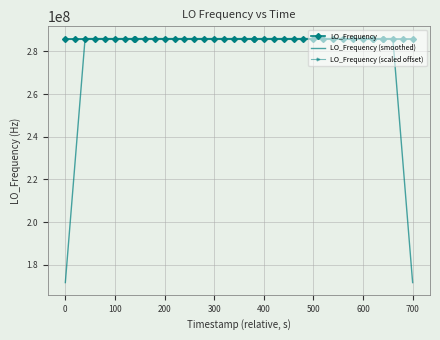

True or false: LO_Frequency (scaled offset) has more than 0 points higher than both neighbors.

True